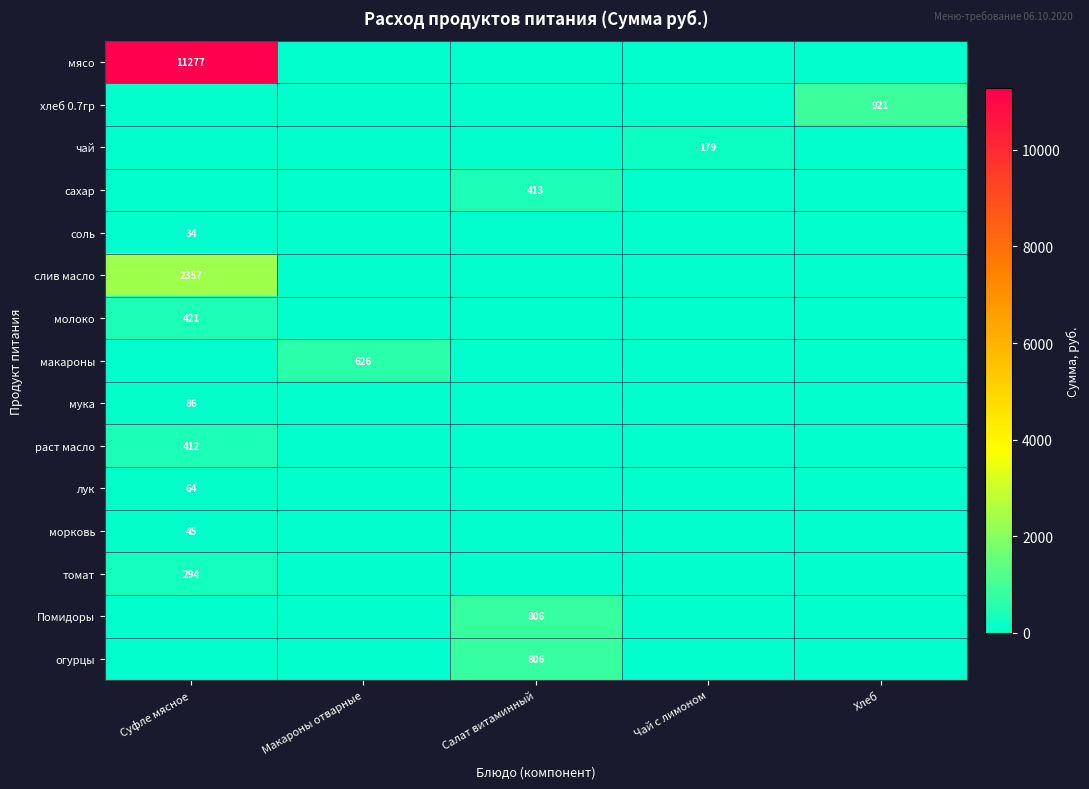

Which has a higher value, Суфле мясное or Макароны отварные?

Суфле мясное